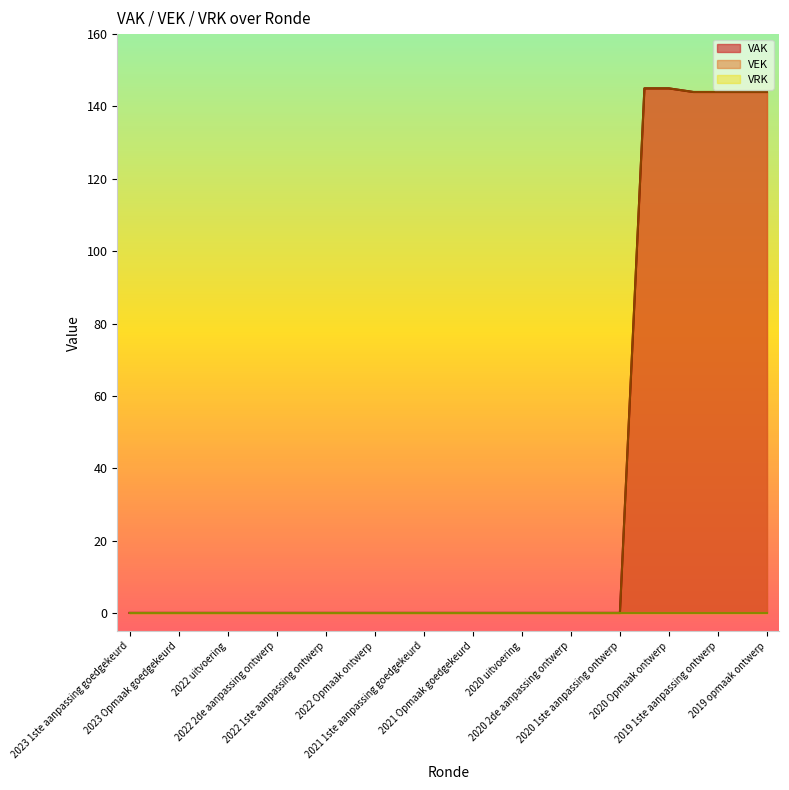

What is the difference between the second highest and second lowest values in the VEK series?

145